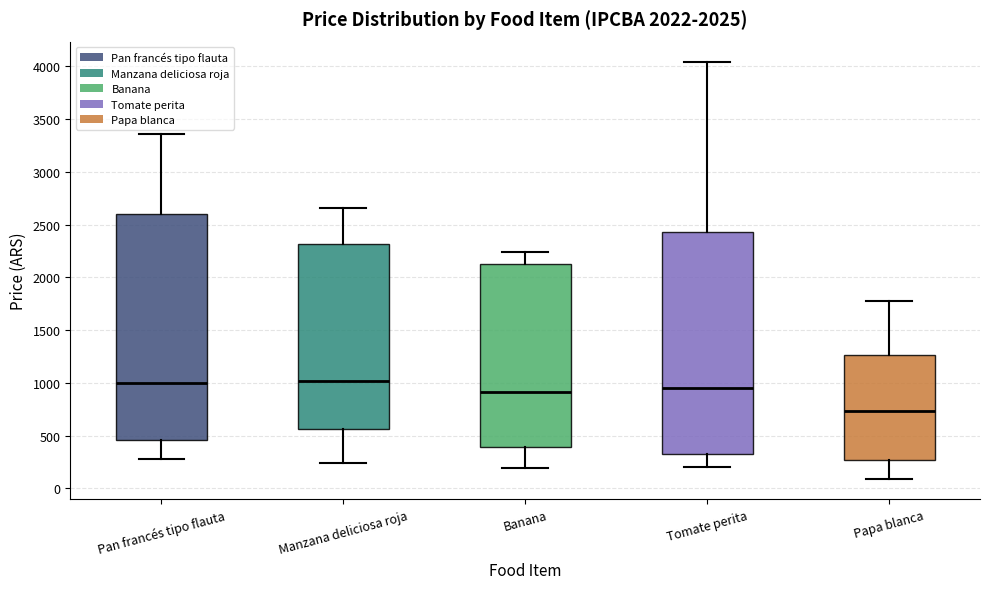

Reading left to right, transcribe this box plot: for each box, give where its median line is, the range the box spans, and where its two whiskers end, as read against the y-axis. The values are not printed on the chart, so give them approximately, as read against the axis.

Pan francés tipo flauta: median 1000, box 450 to 2600, whiskers 300 to 3350
Manzana deliciosa roja: median 1000, box 550 to 2300, whiskers 250 to 2650
Banana: median 900, box 400 to 2150, whiskers 200 to 2250
Tomate perita: median 950, box 350 to 2450, whiskers 200 to 4050
Papa blanca: median 750, box 250 to 1250, whiskers 100 to 1800